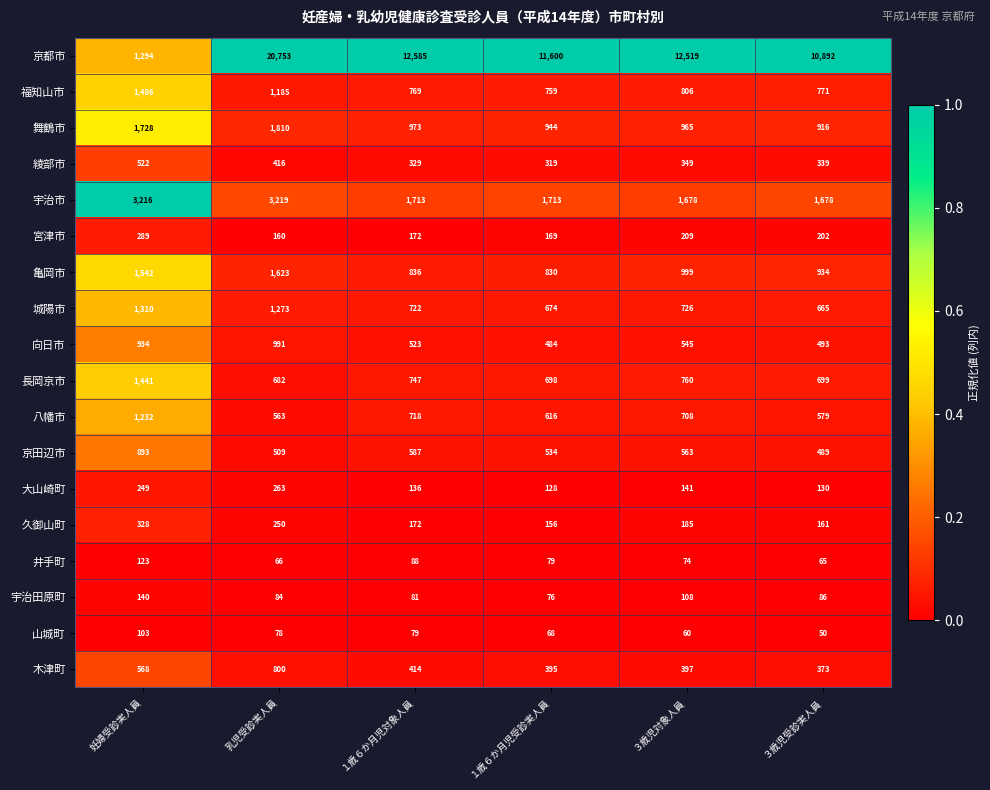

What is the maximum value shown in the chart?

20753